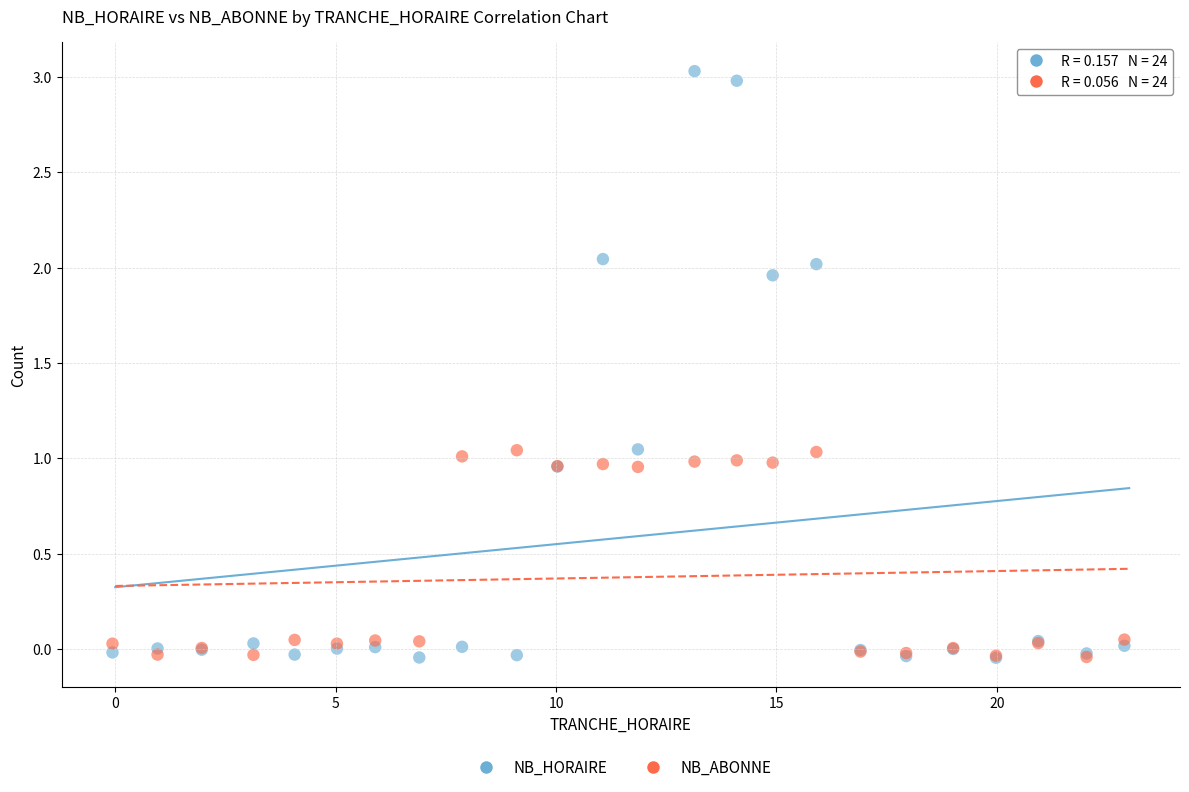

What are all the series names shown in the legend?

NB_HORAIRE, NB_ABONNE